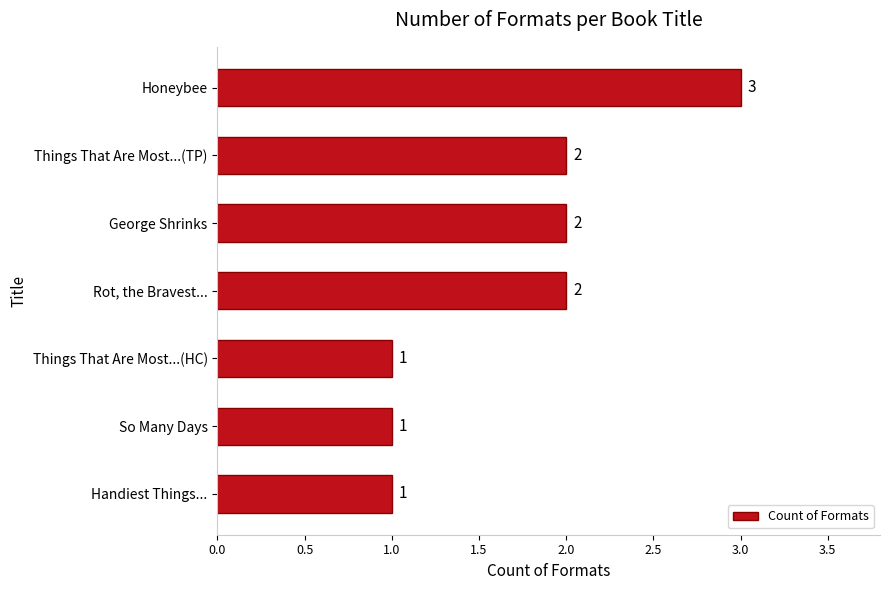

How many values are between 1 and 2?

6